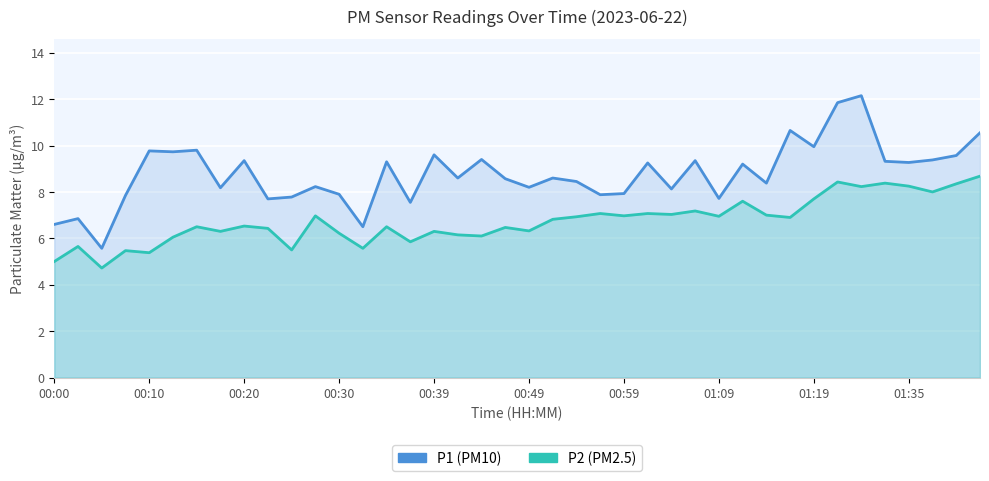

True or false: P2 (PM2.5) has a value of 2.8 at 17.

False